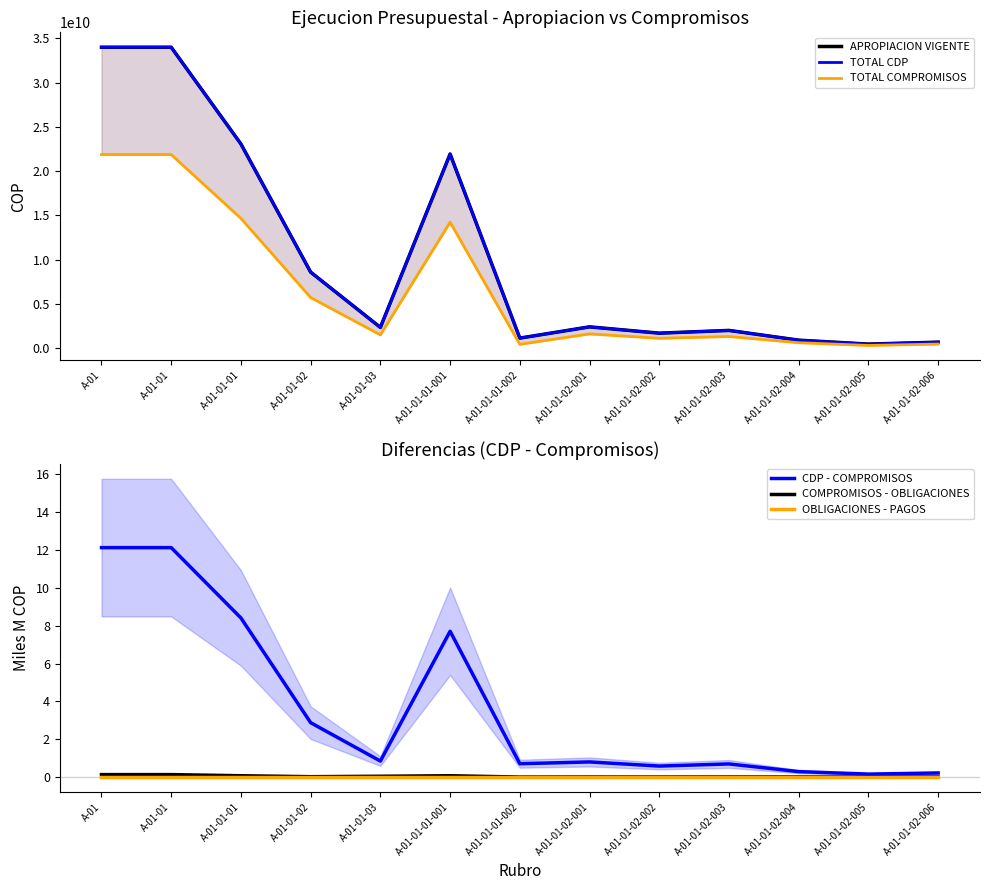

Is it true that COMPROMISOS - OBLIGACIONES equals 0.1 at A-01-01?

True